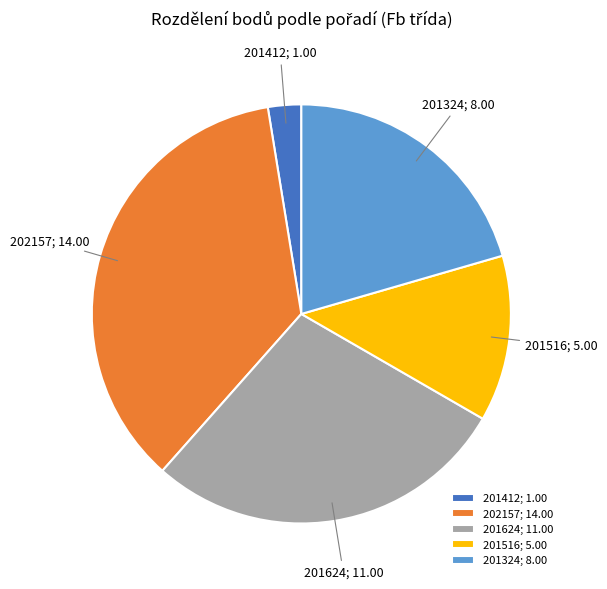

Approximately how many times larger is the value at 202157 compared to 201624?

1.3